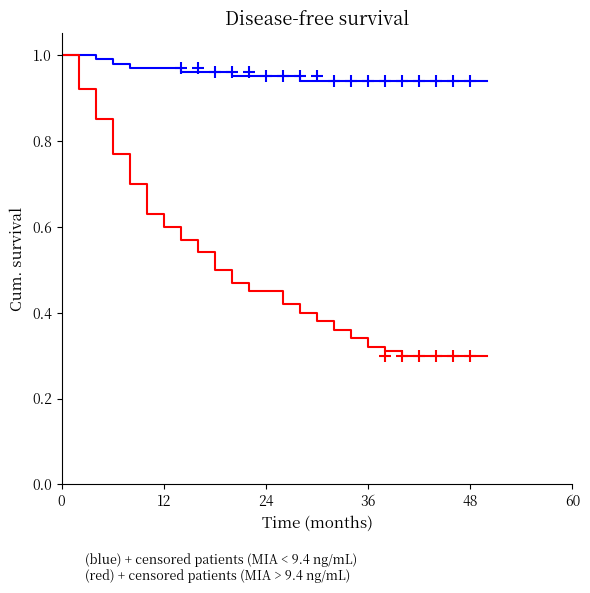

Count the number of data series in this chart.

2